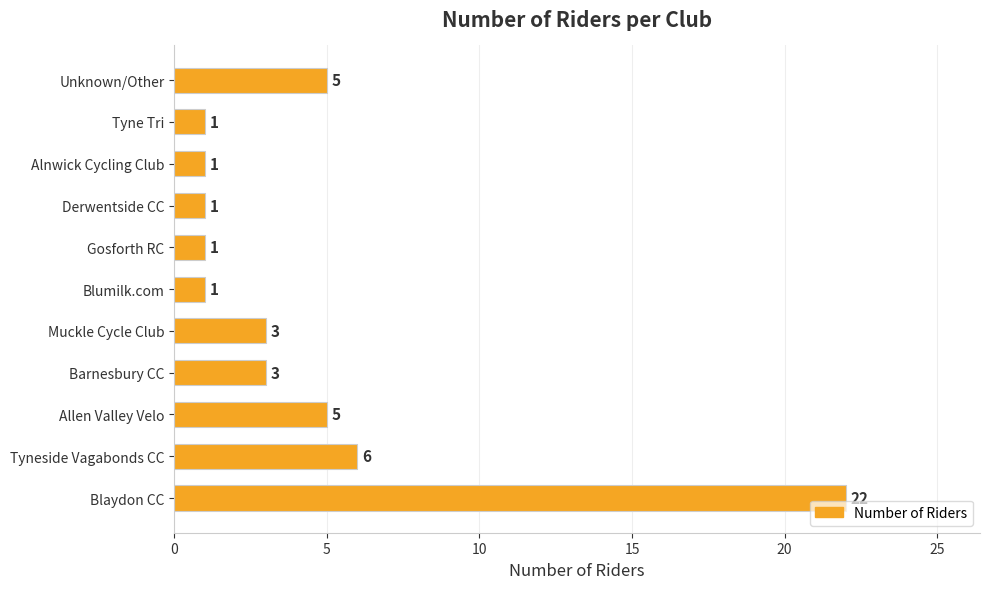

What is the sum of all values?

49